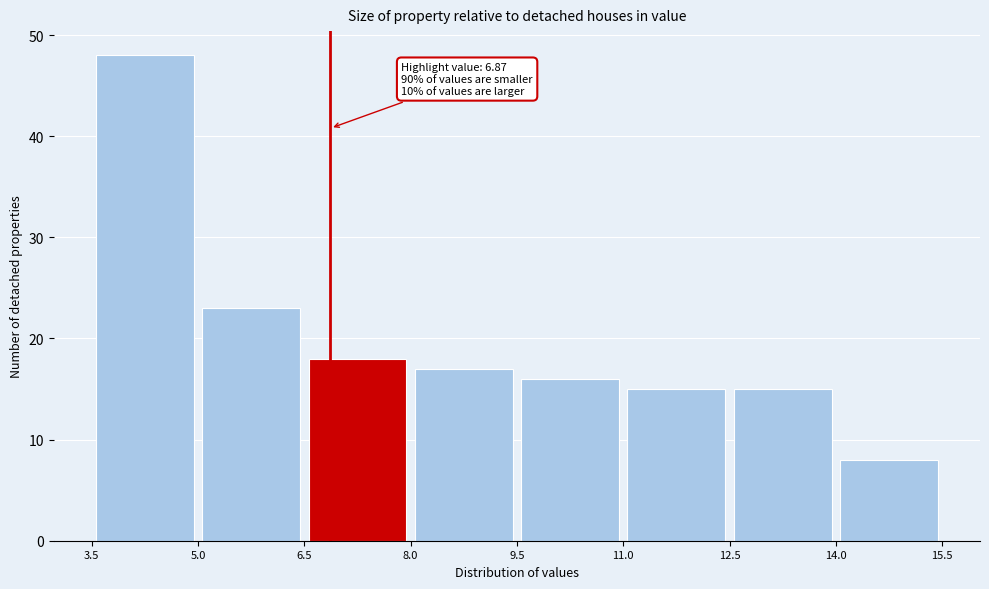

Which range on the x-axis has the tallest bar?

3.5 to 5.0